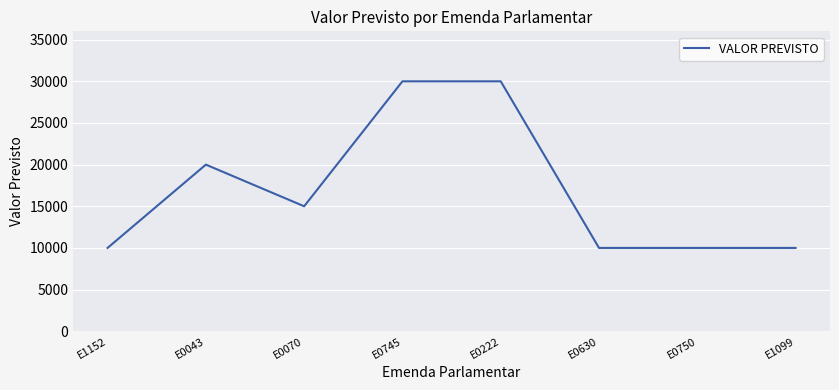

True or false: the data shows 14866 at E1099.

False